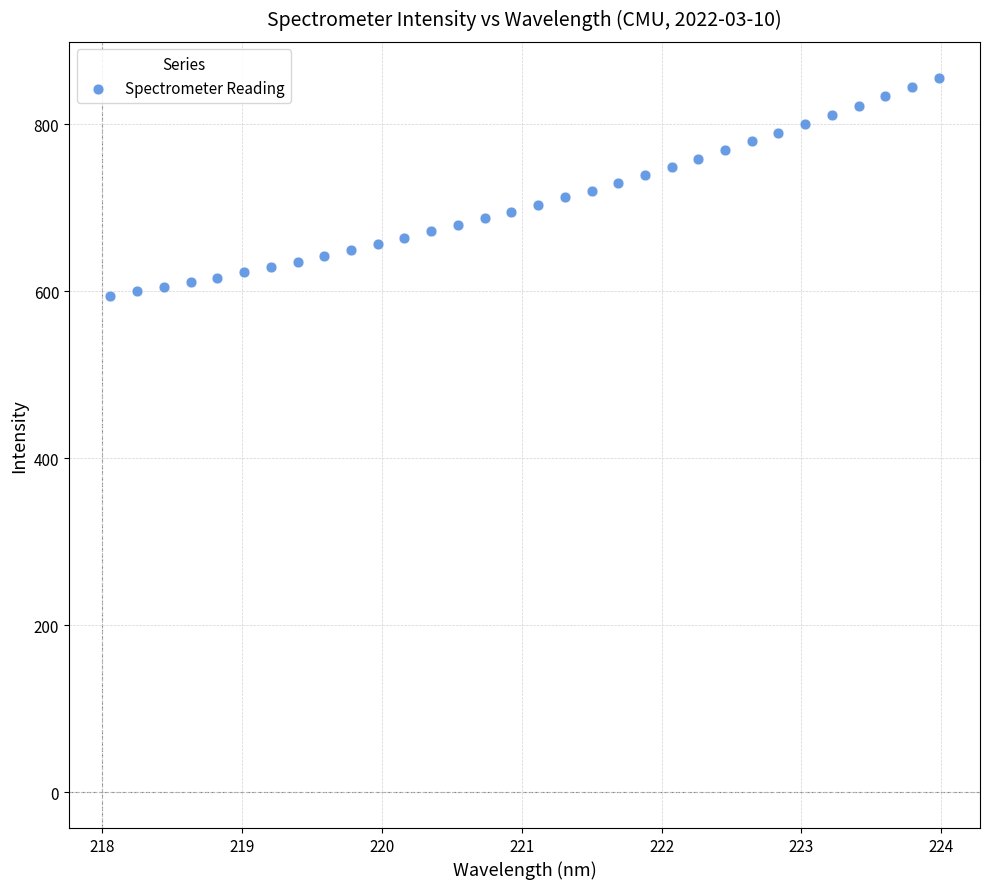

What is the range of Y values (max minus min)?

262.2